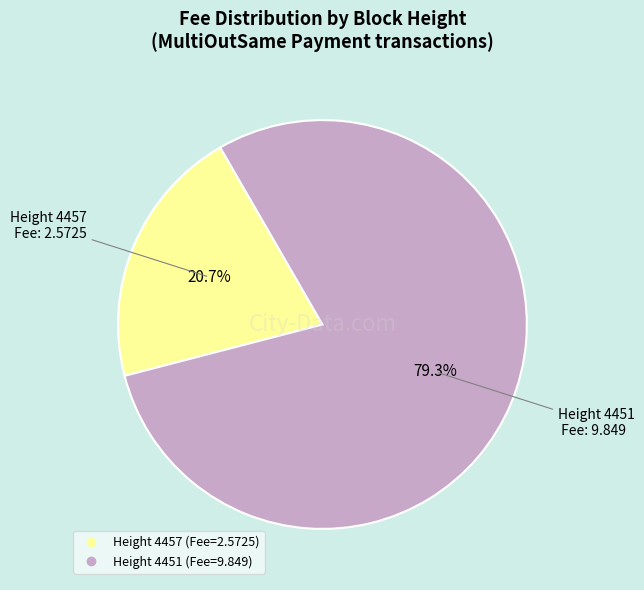

How many segments does this pie chart have?

2